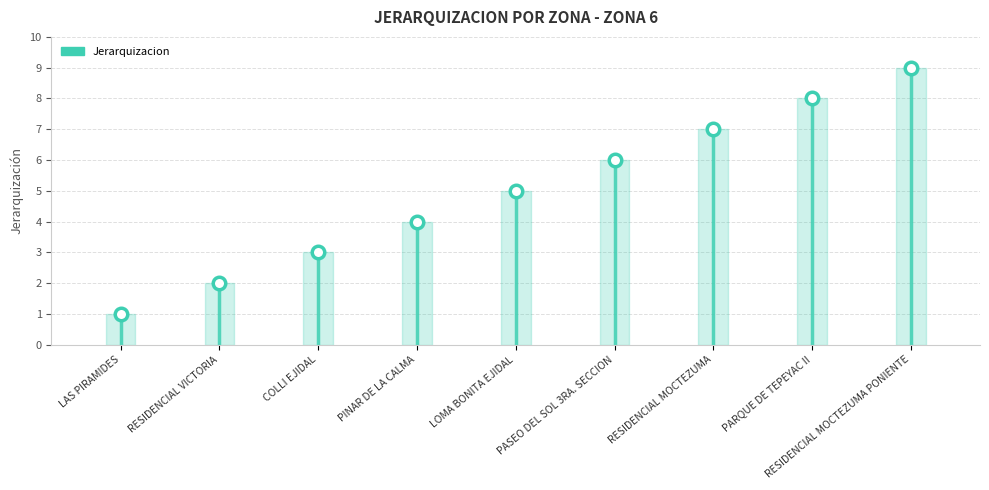

What is the change in value from PINAR DE LA CALMA to PARQUE DE TEPEYAC II?

+4